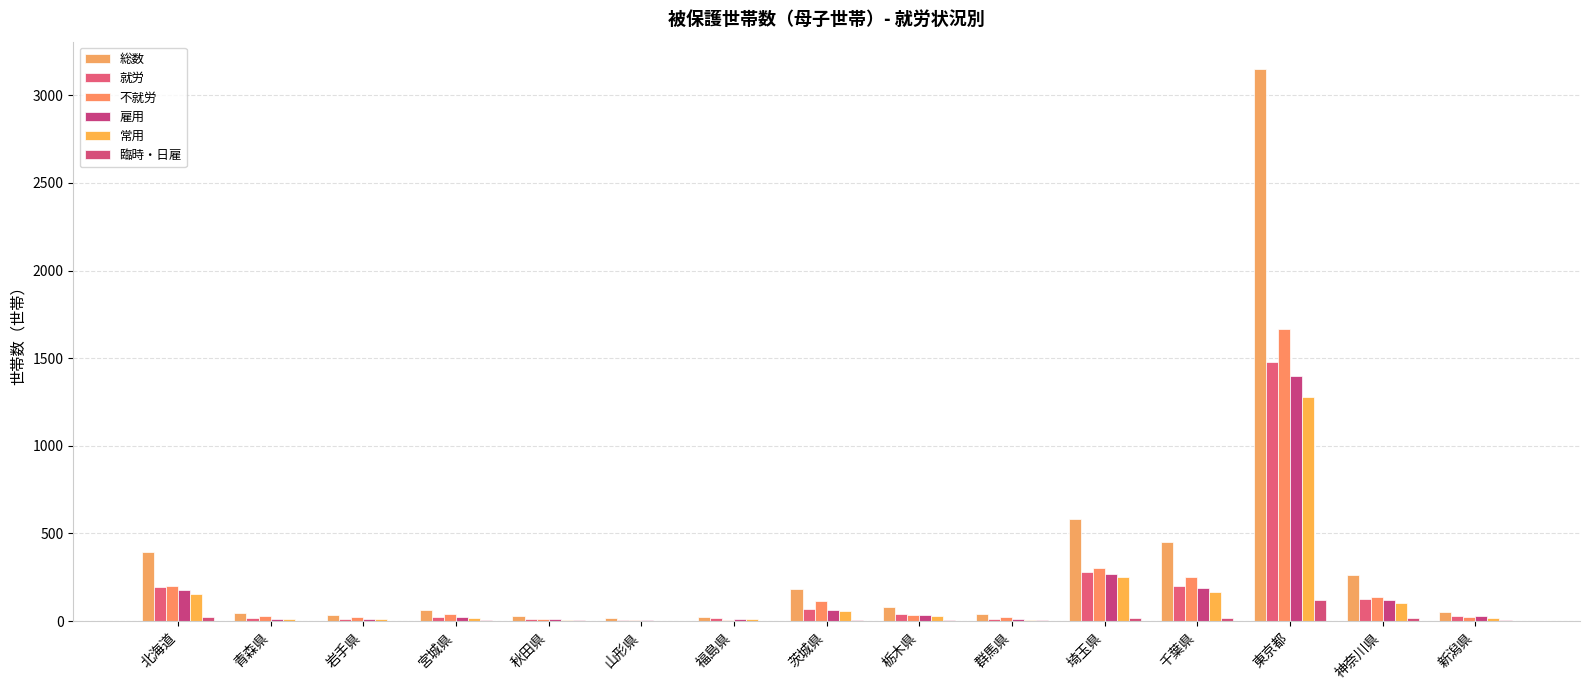

Which series has the widest spread of values?

総数